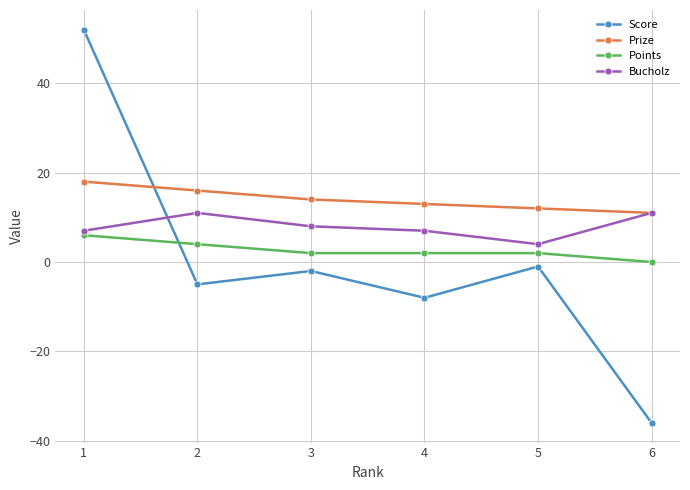

Where does the Points series first go above 2?

1